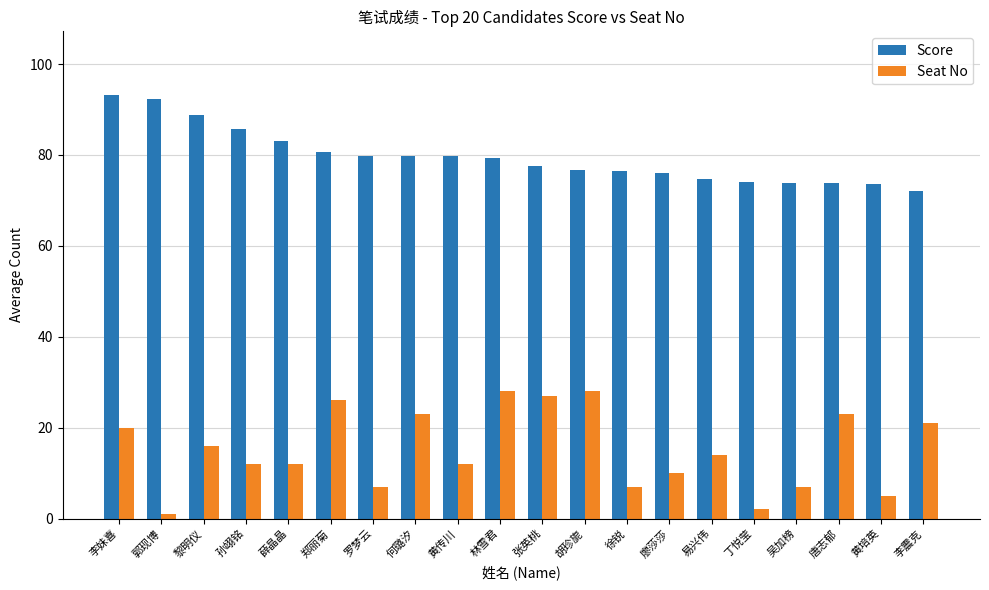

What is the sum of the Score values at 黎明仪 and 易兴伟?

163.4